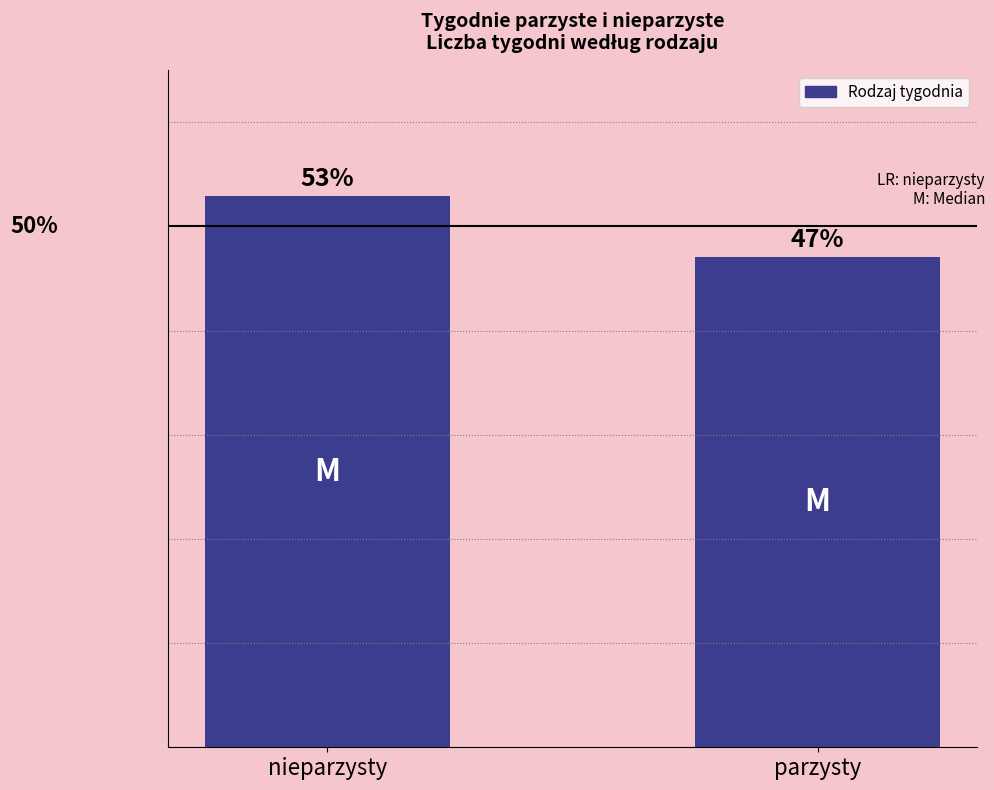

At which label does the data first exceed 52?

nieparzysty